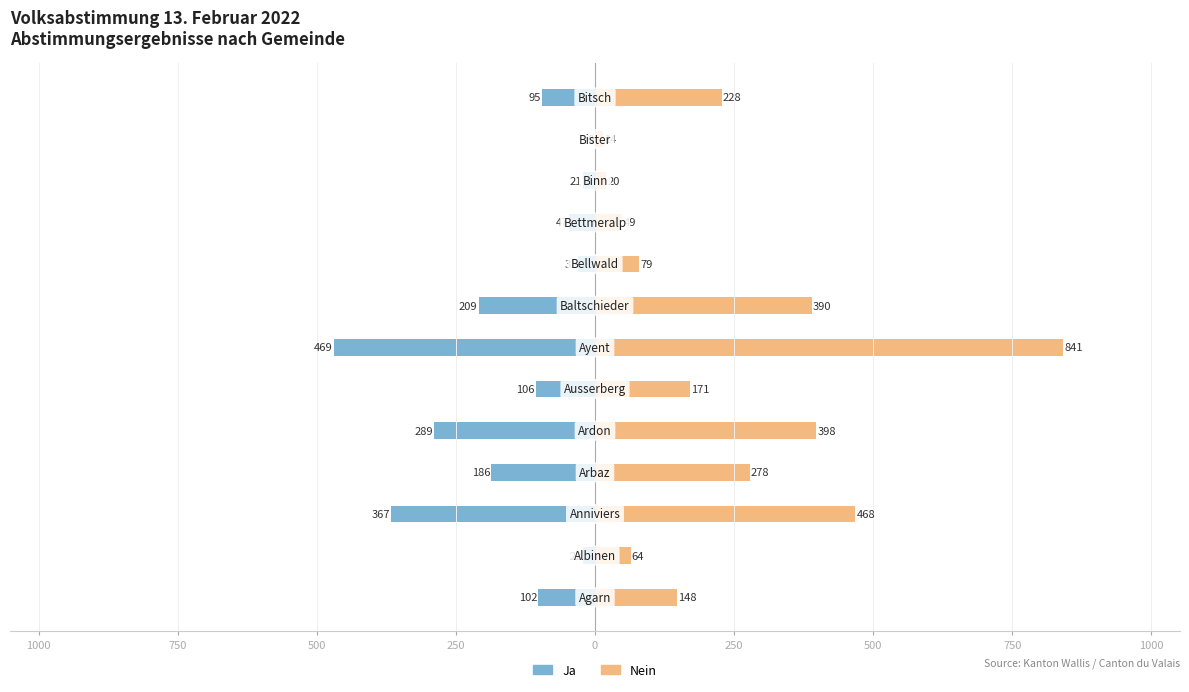

The Nein series shows 214 at 1250. True or false?

False